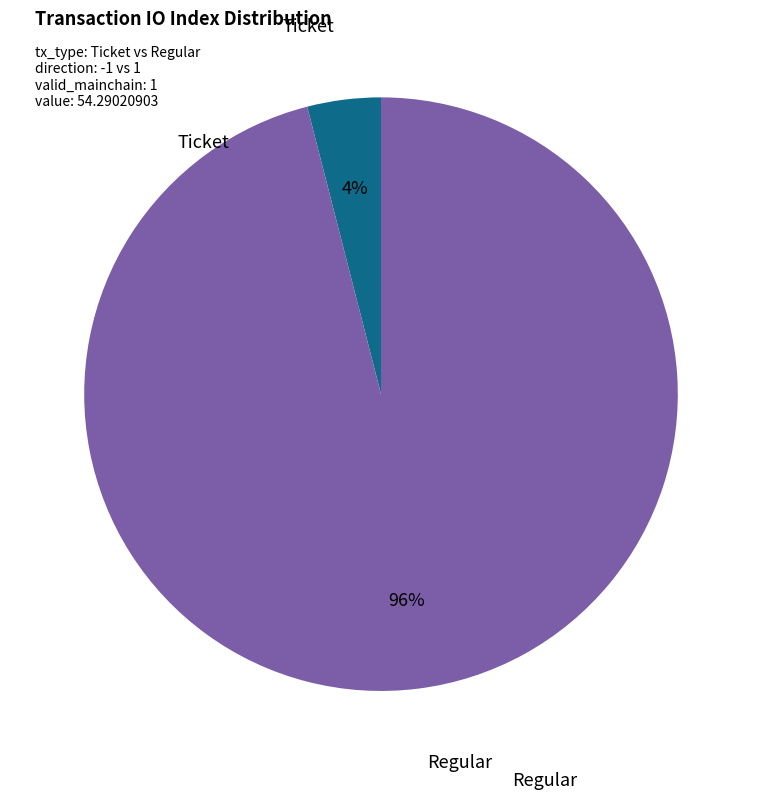

Is there any slice that represents more than half of the pie?

Yes